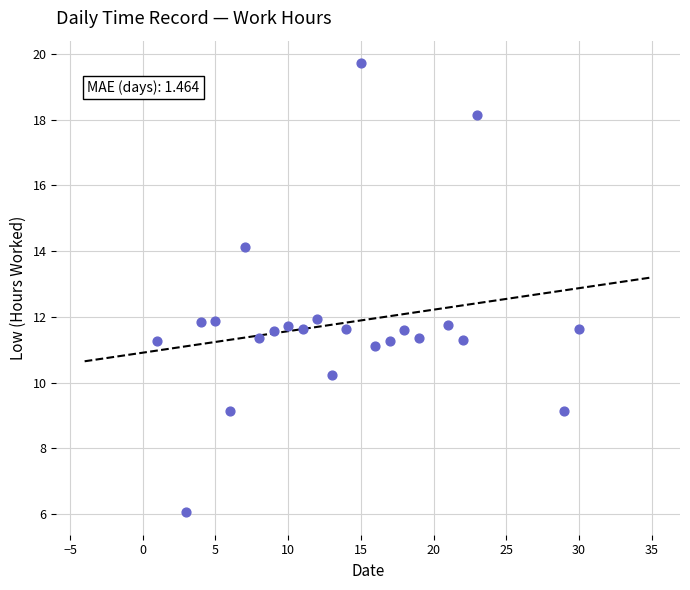

What is the range of X values (max minus min)?

29.0